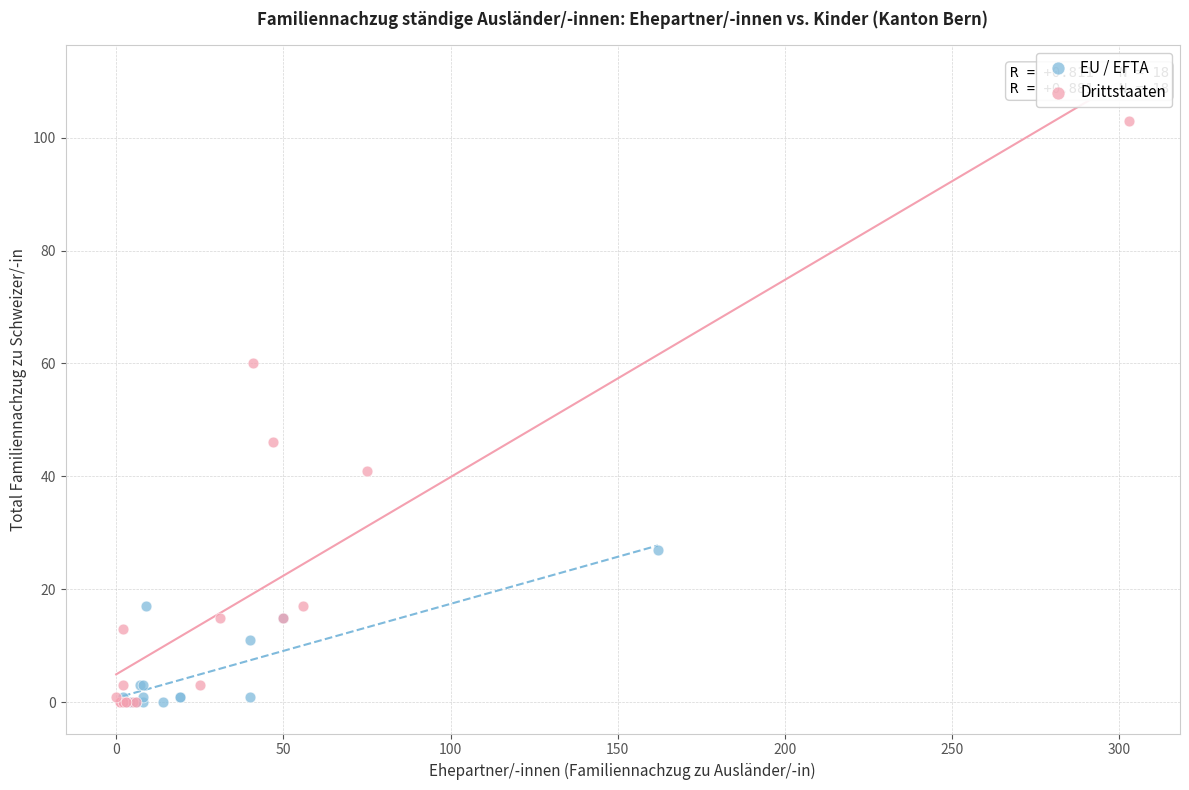

Which series contains the highest Y value?

Drittstaaten